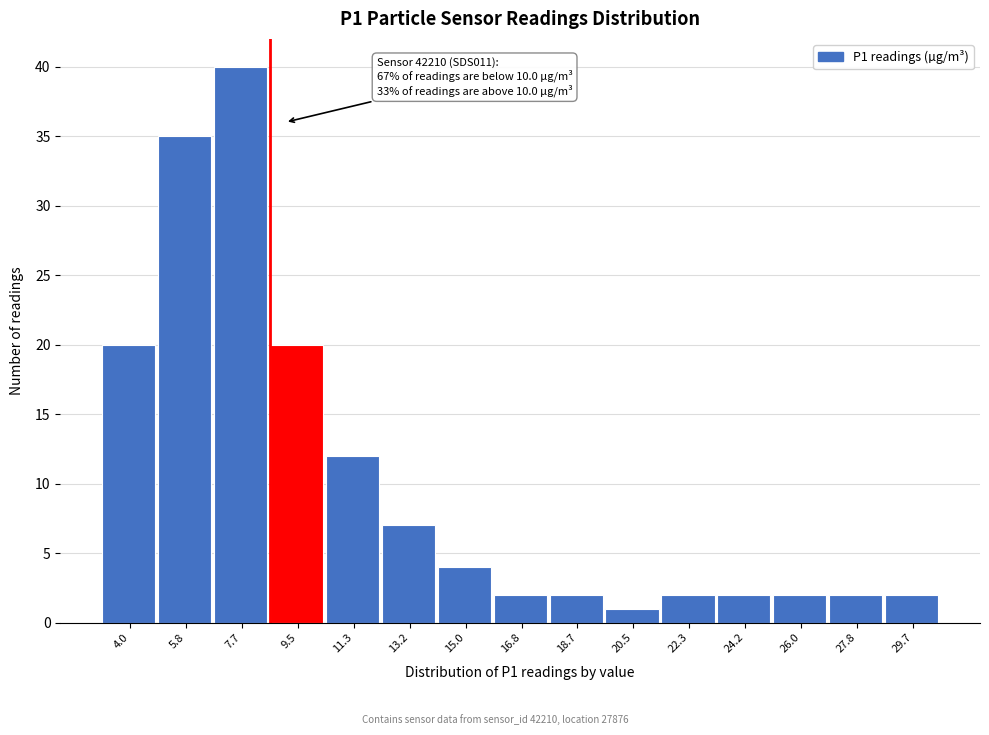

Reading left to right, transcribe all the data shown in this chart.

20	35	40	20	12	7	4	2	2	1	2	2	2	2	2